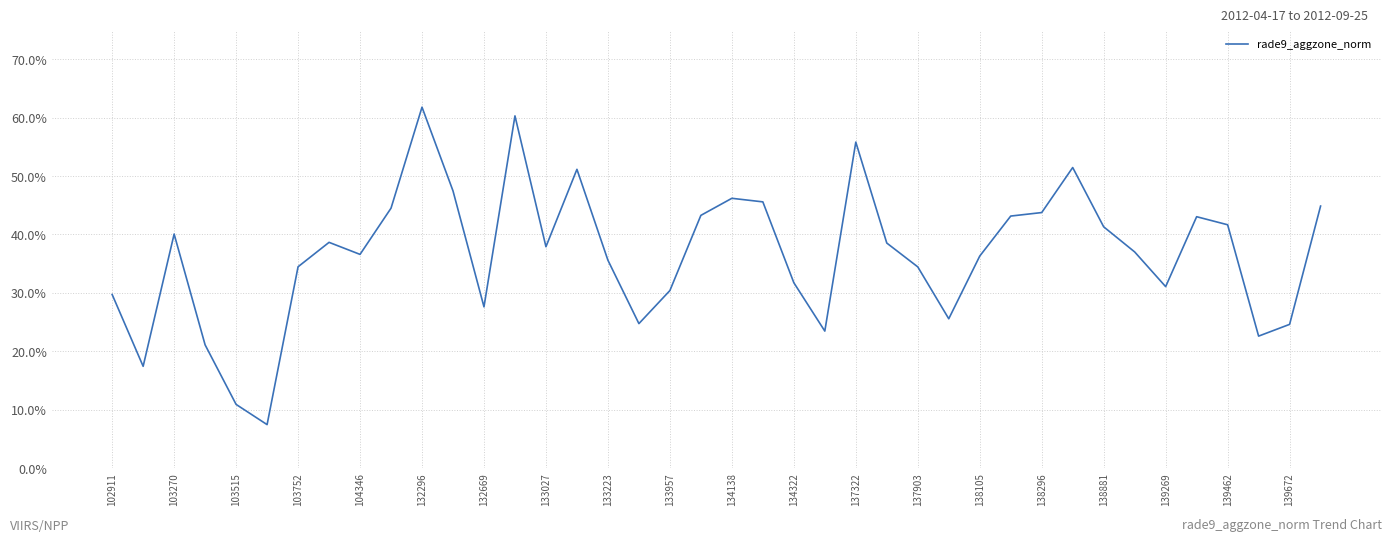

What is the smallest value displayed?

0.1